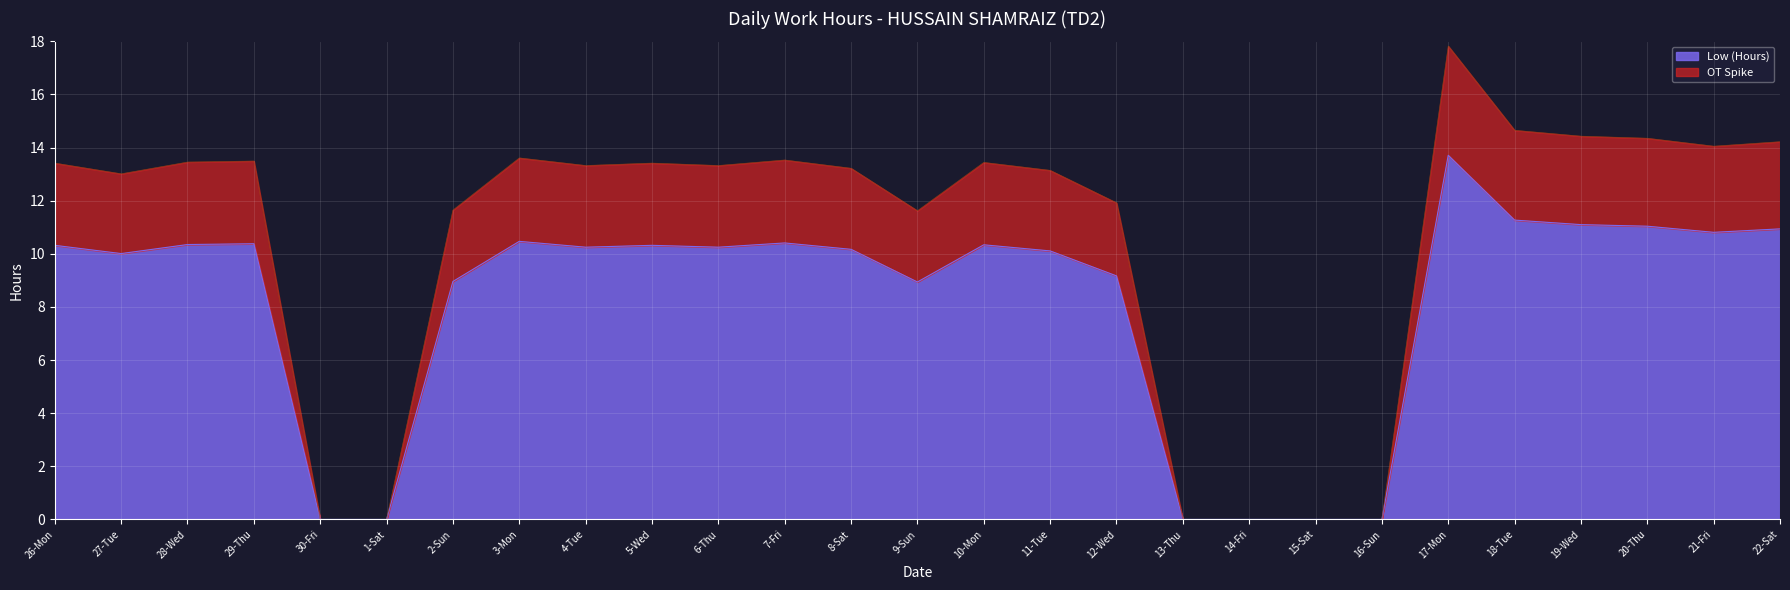

At which category does the data reach its first local peak?

29-Thu